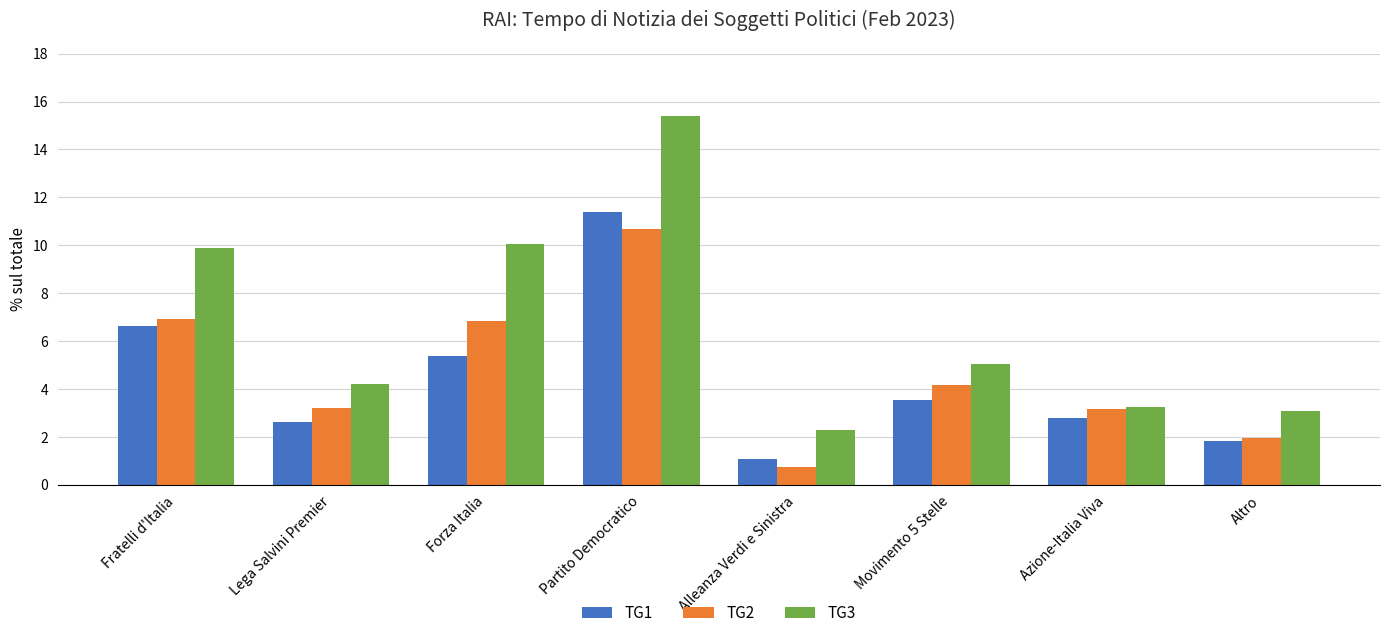

Count the number of categories in the chart.

8